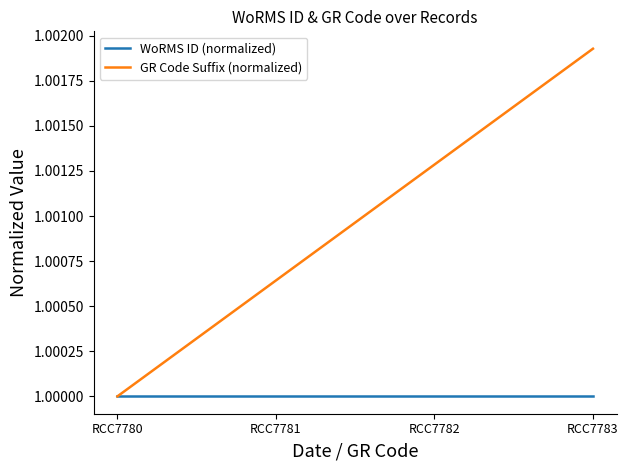

Which series has the largest total across all categories?

GR Code Suffix (normalized)